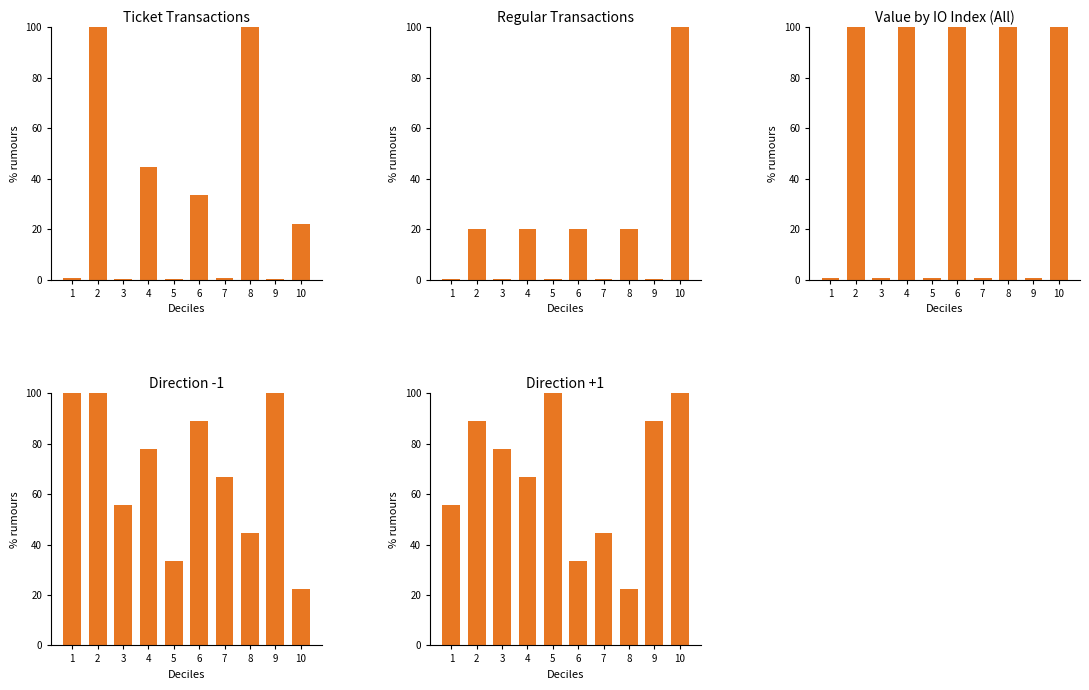

What is the maximum value for Ticket Transactions?

100.0